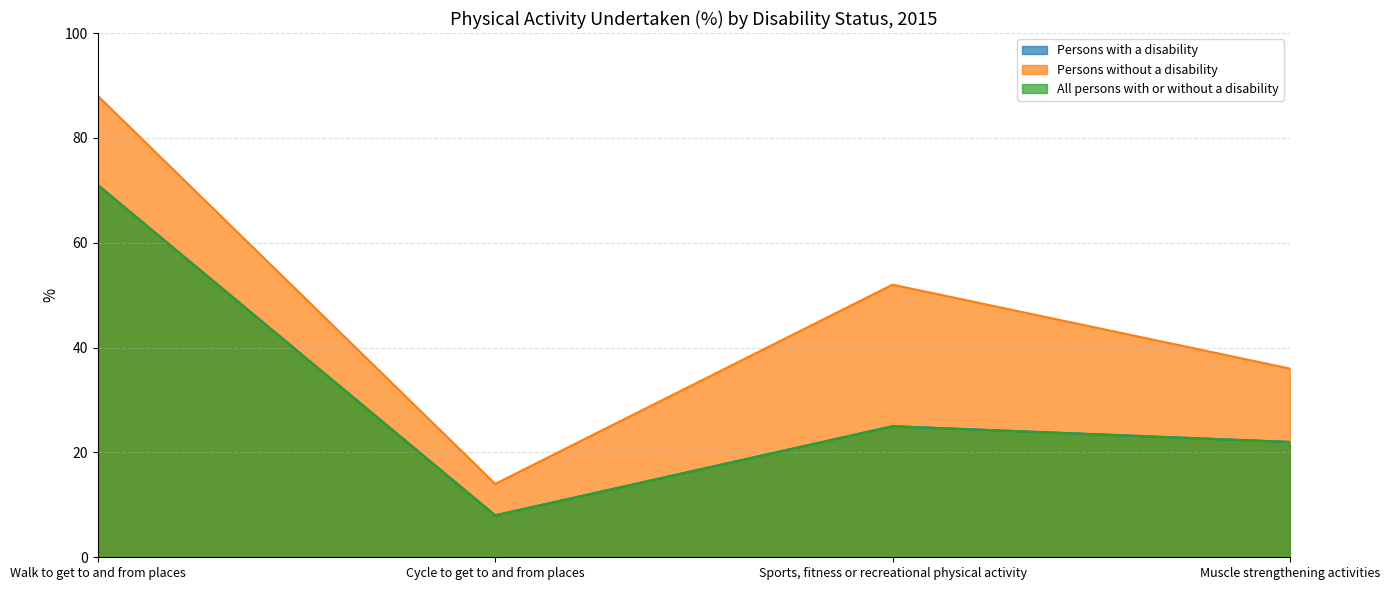

How many series are shown in this chart?

3